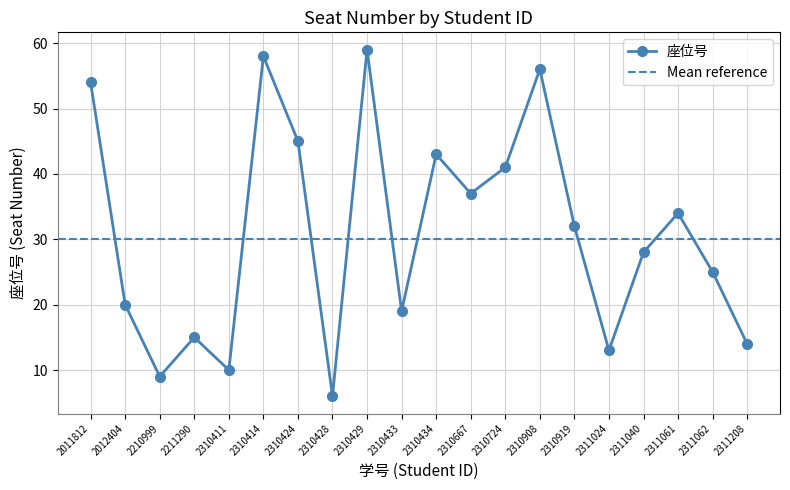

The value at 2211290 is 6. True or false?

False